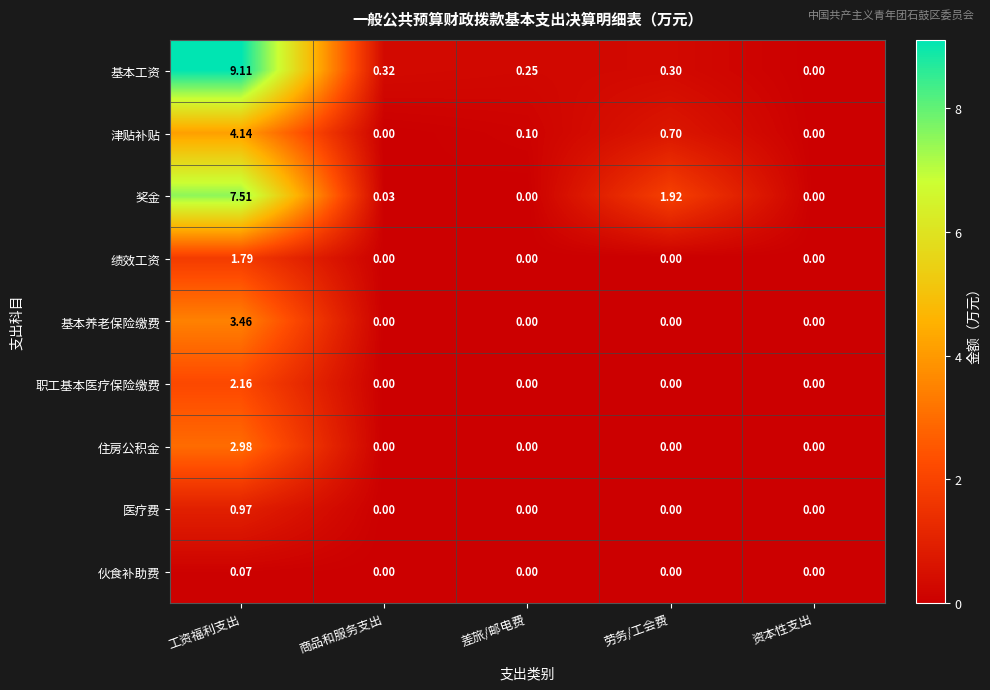

List the series in order of their peak value, highest first.

基本工资, 奖金, 津贴补贴, 基本养老保险缴费, 住房公积金, 职工基本医疗保险缴费, 绩效工资, 医疗费, 伙食补助费